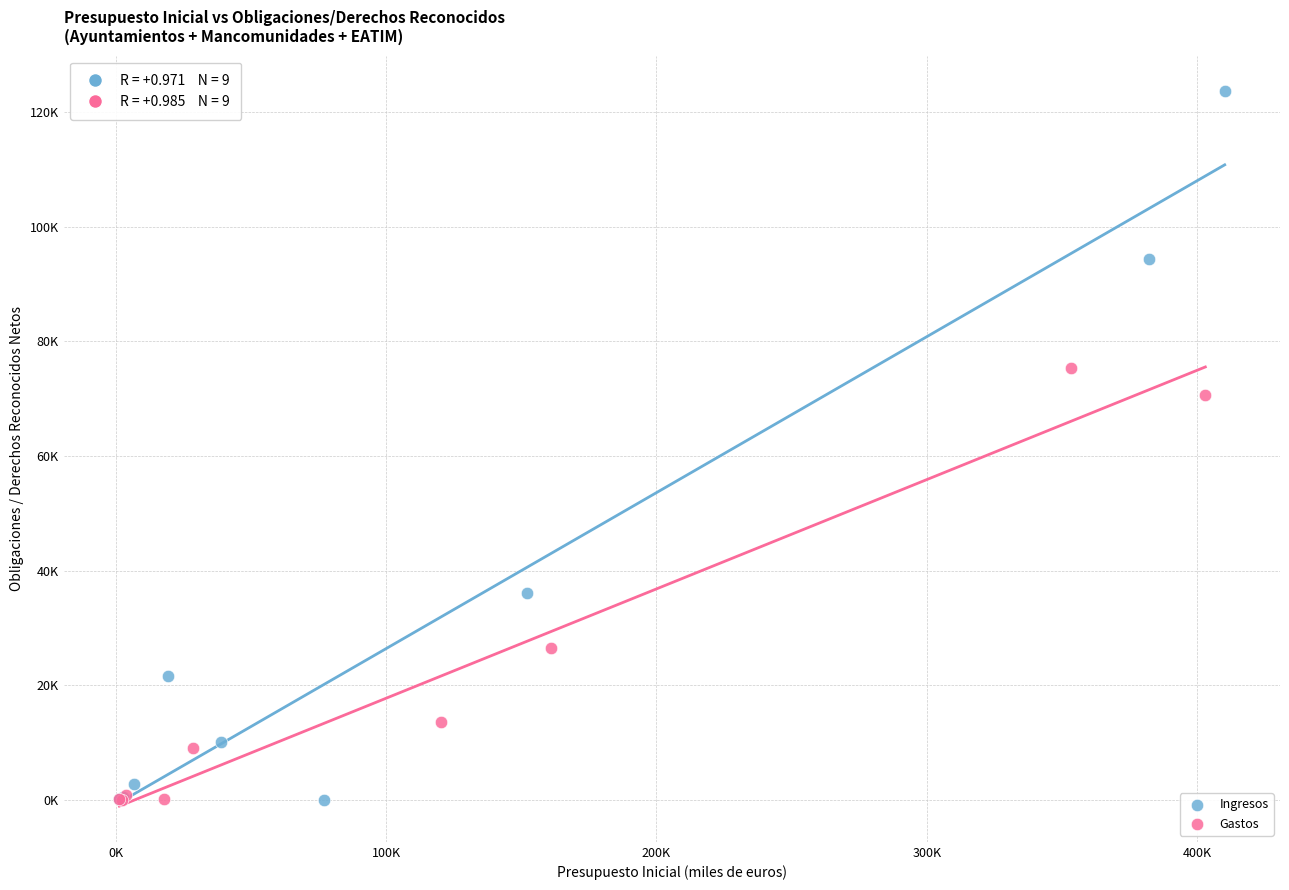

What are all the series names shown in the legend?

Ingresos, Gastos